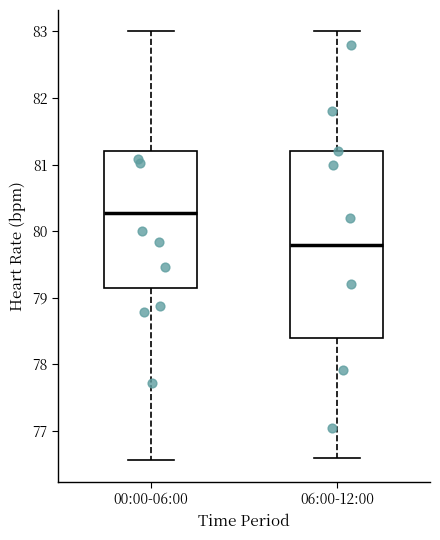

Comparing the boxes themselves (not the whiskers), which one is the tallest?

06:00-12:00